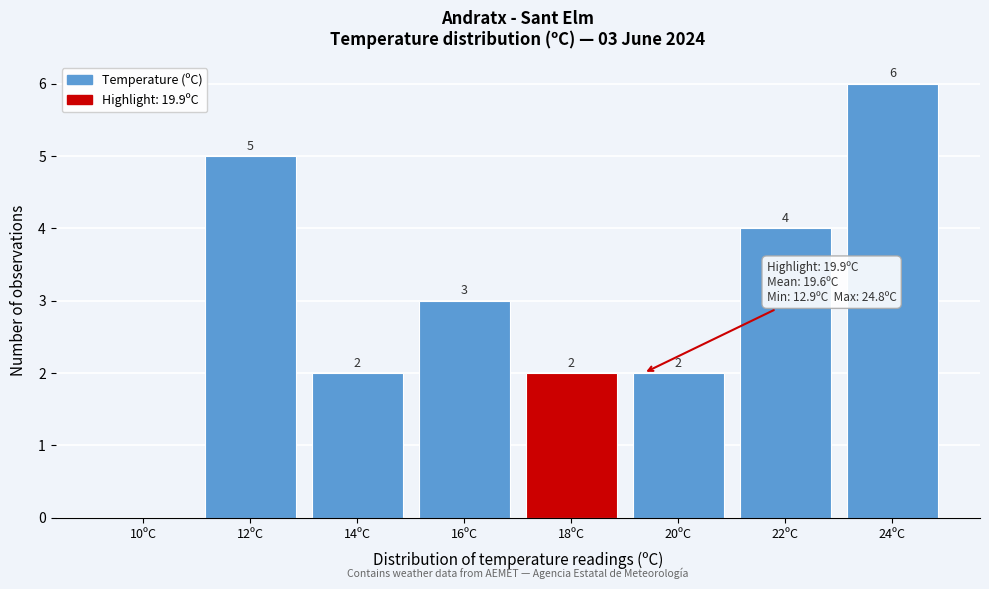

Reading right to left, what are all the values shown in this chart?

24ºC=6	22ºC=4	20ºC=2	18ºC=2	16ºC=3	14ºC=2	12ºC=5	10ºC=0